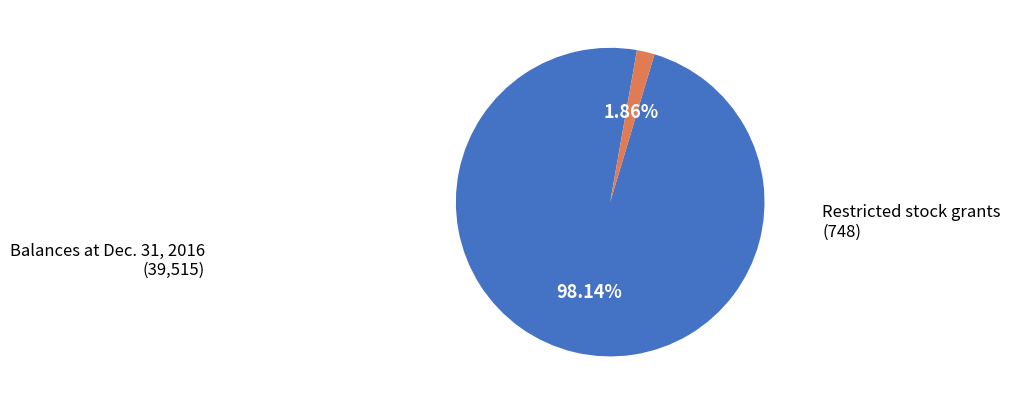

Is there any slice that represents more than half of the pie?

Yes